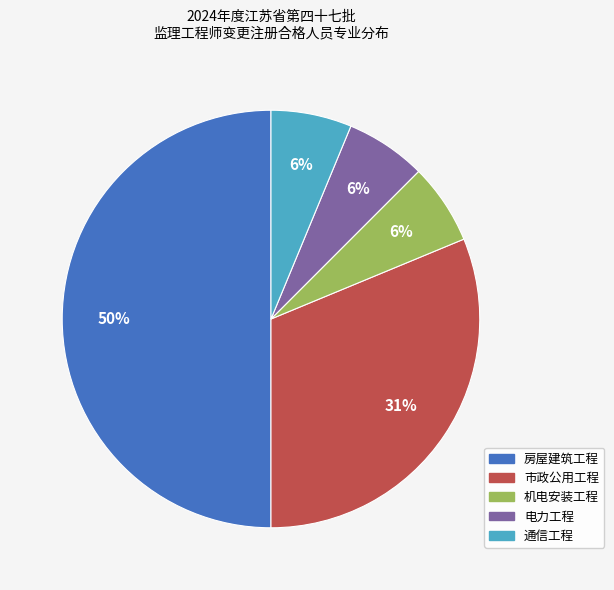

What is the largest slice in the pie chart?

房屋建筑工程